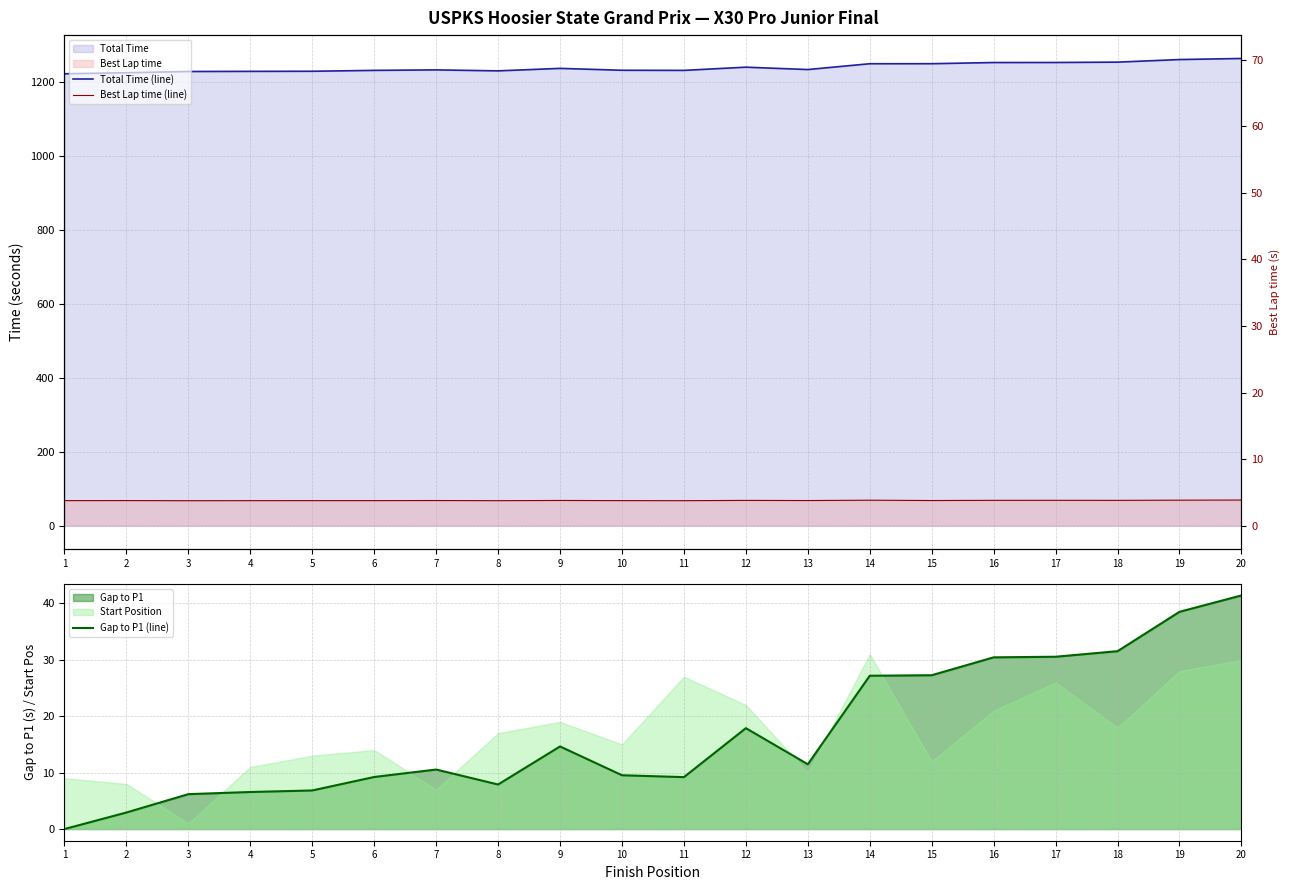

Does the chart have visible grid lines?

Yes